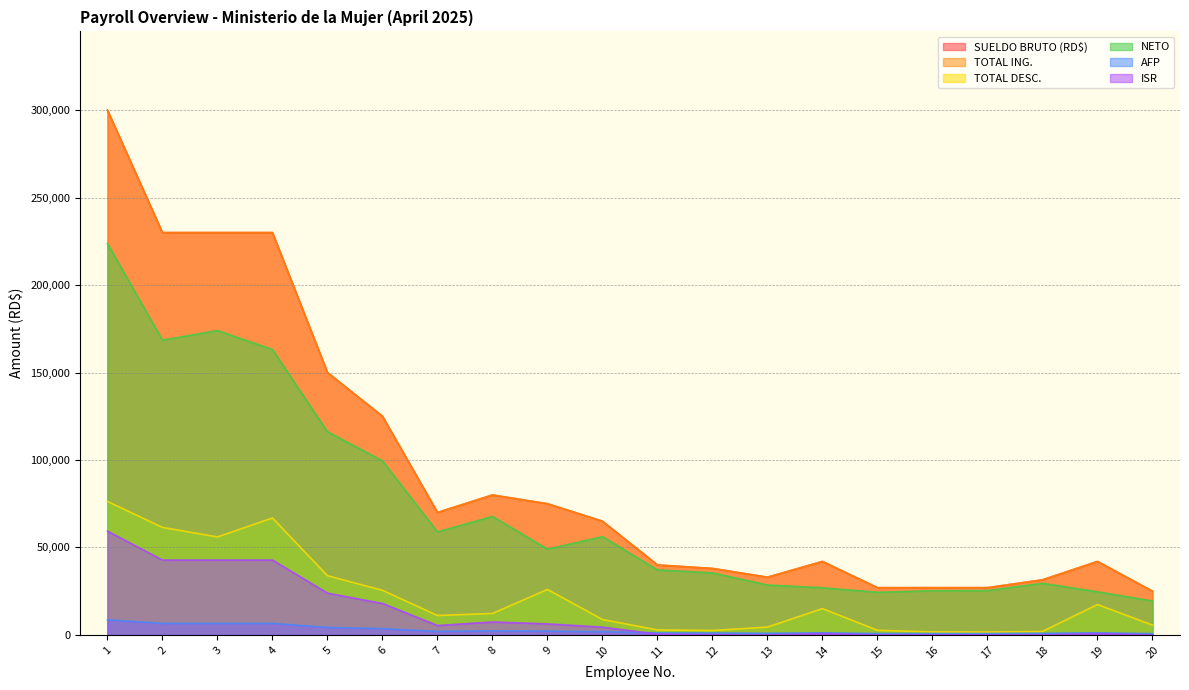

Where is TOTAL DESC. nearest to the value 38957?

5